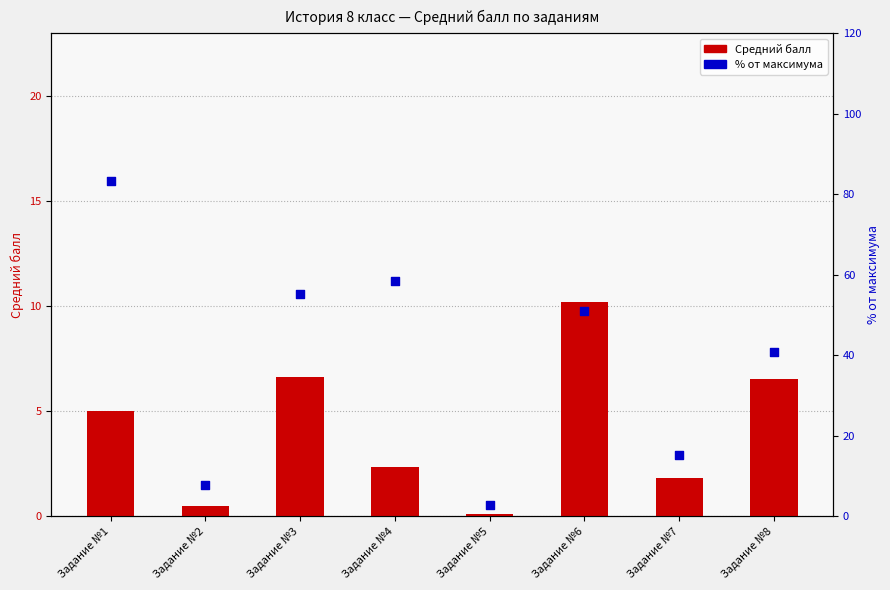

Which series has the largest total across all categories?

% от максимума